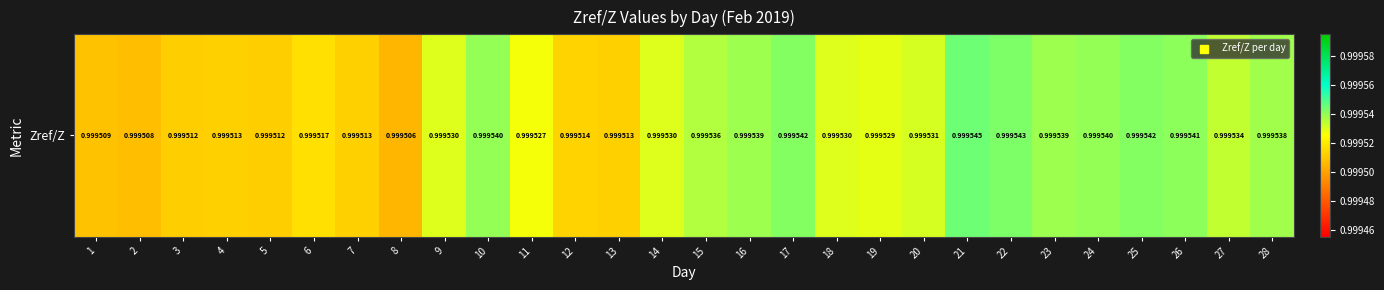

Reading right to left, transcribe all the data shown in this chart.

1.0	1.0	1.0	1.0	1.0	1.0	1.0	1.0	1.0	1.0	1.0	1.0	1.0	1.0	1.0	1.0	1.0	1.0	1.0	1.0	1.0	1.0	1.0	1.0	1.0	1.0	1.0	1.0